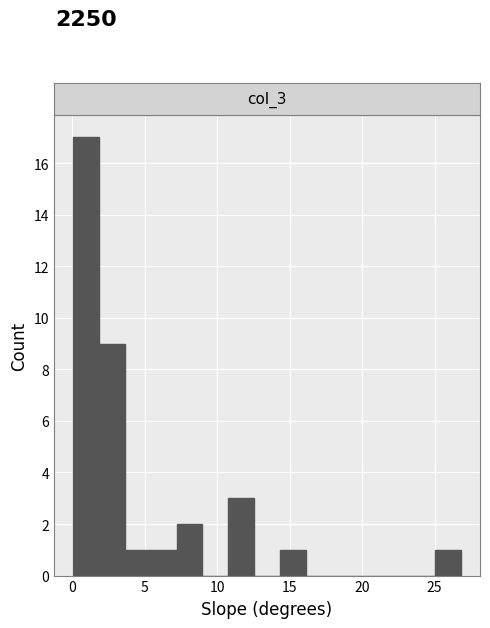

Read against the x-axis, roughly where is the centre of the tallest bar?

1.0